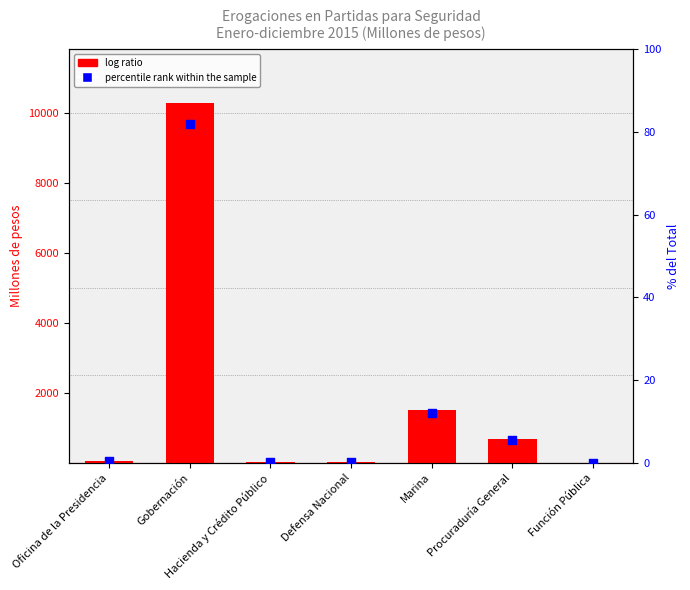

Which series reaches the minimum Y coordinate?

percentile rank within the sample